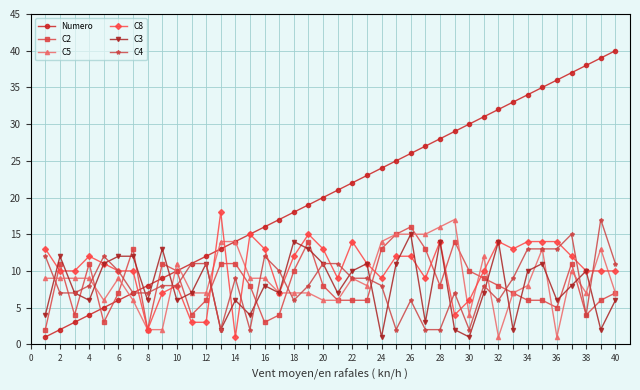

Which series has the largest range (max minus min)?

Numero